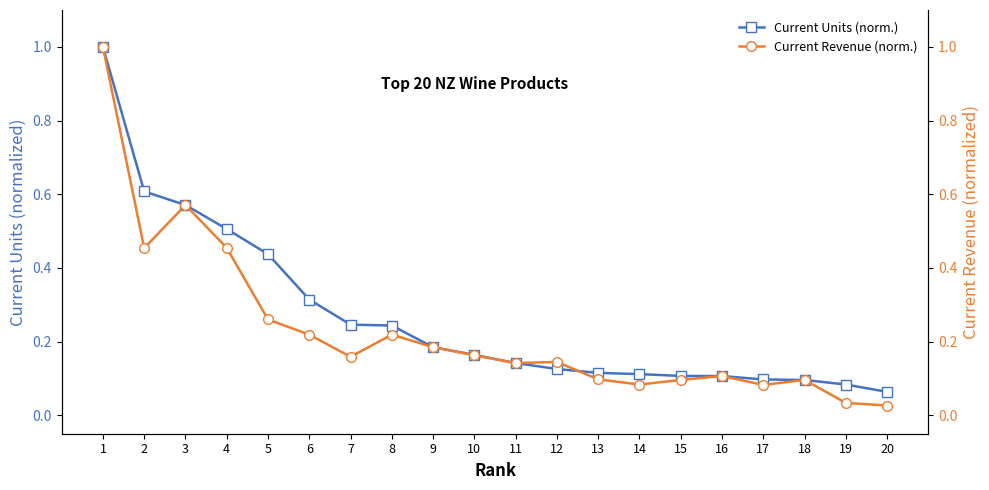

What is the value of the Current Revenue (norm.) point at the 14th from the left?

0.1